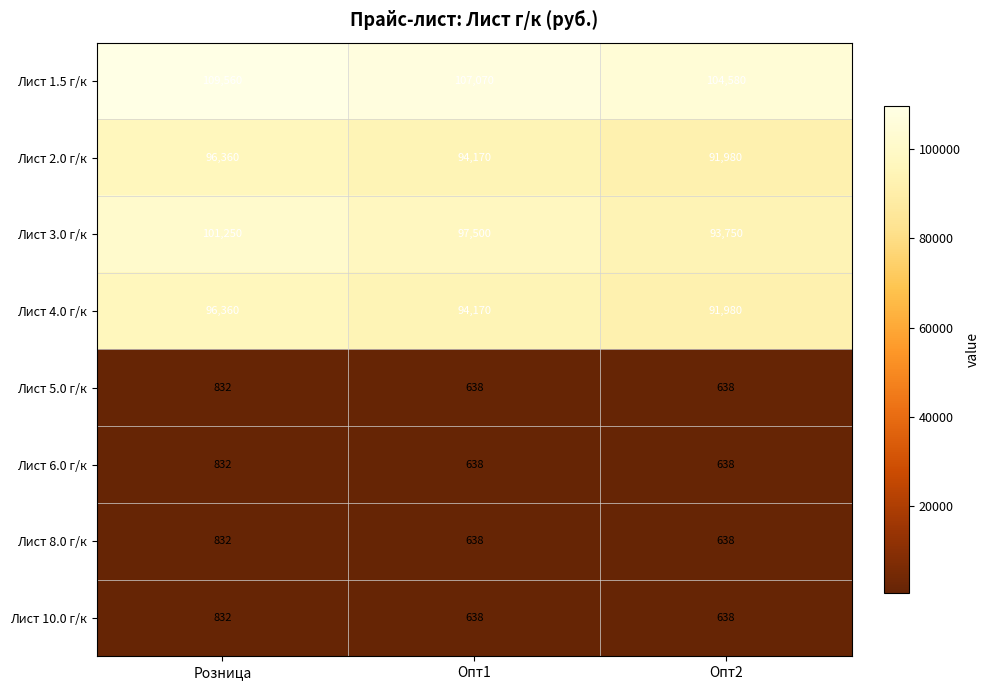

How many series are shown in this chart?

8